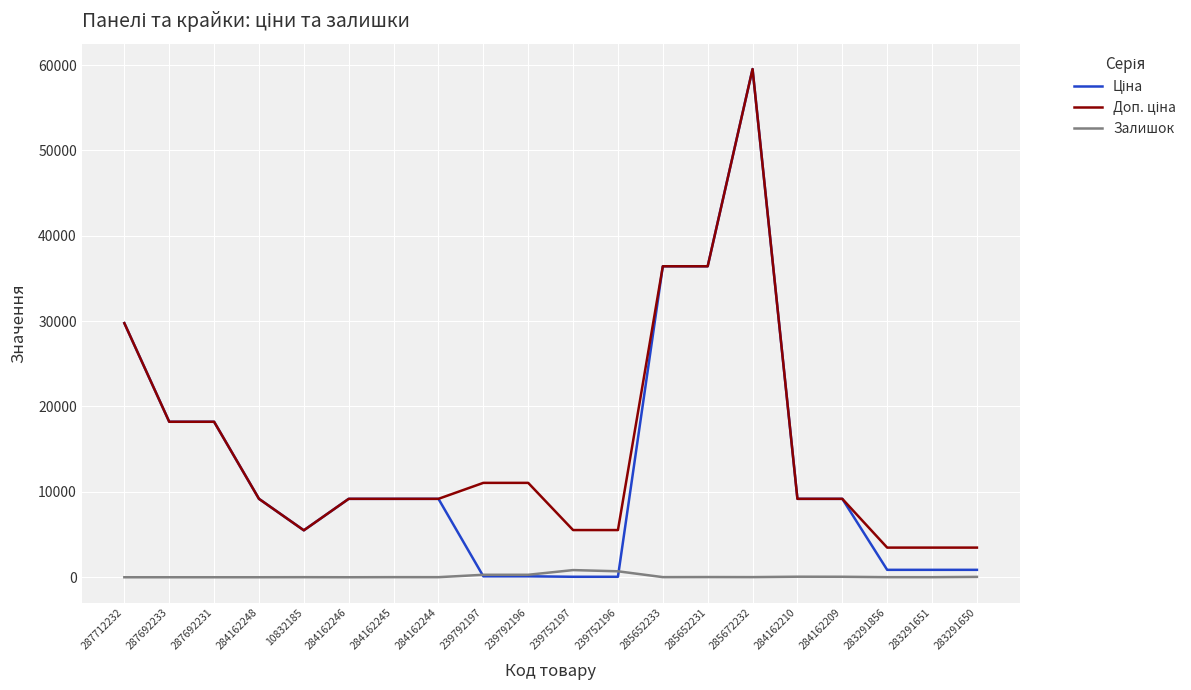

At which category is the sum across all series the highest?

285672232